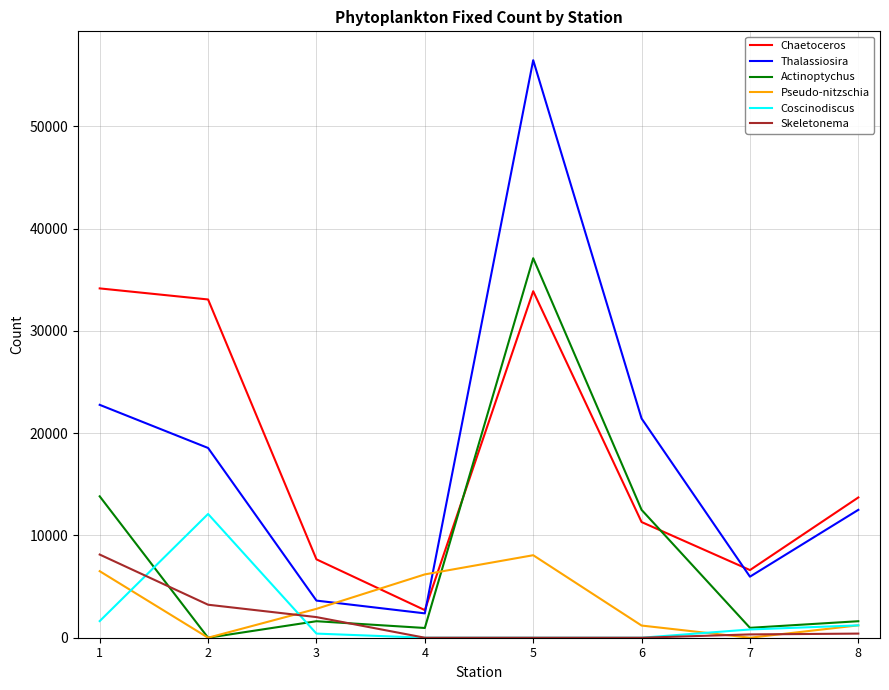

Which series changed the most between 2 and 4?

Chaetoceros